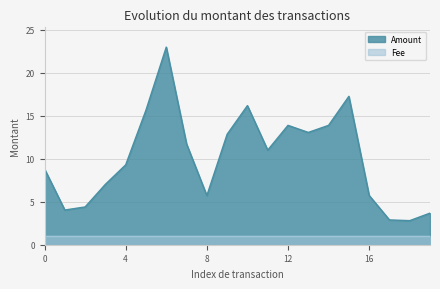

Which series has the widest spread of values?

Amount